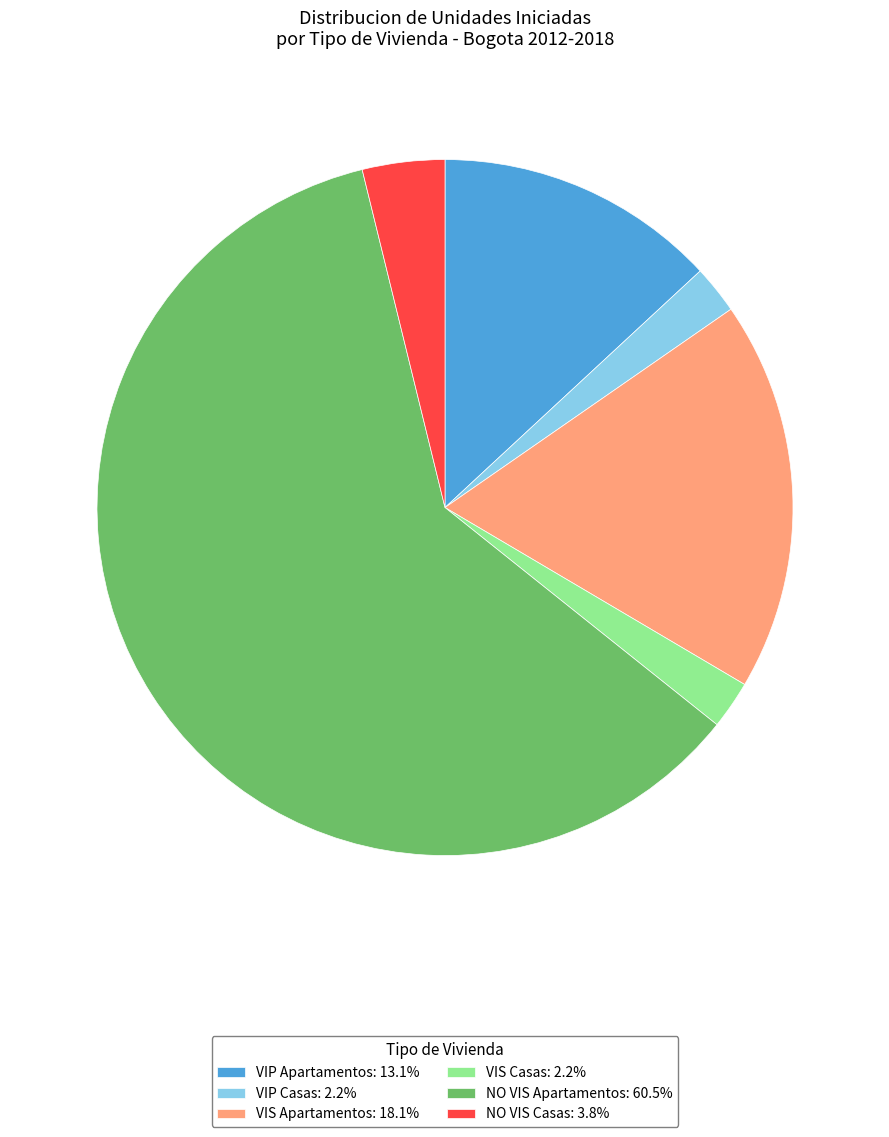

Does any single category account for the majority?

Yes